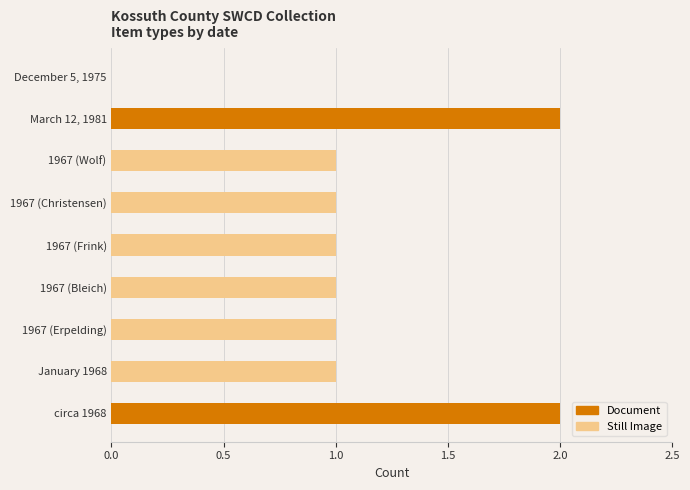

True or false: Document has a value of 2 at March 12, 1981.

True